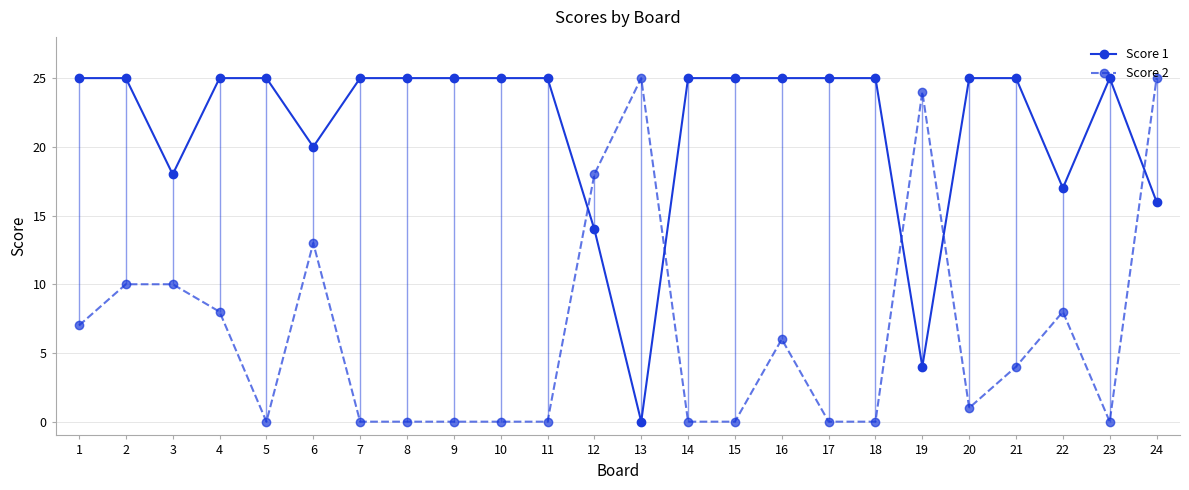

Read the Score 1 value at 18.

25